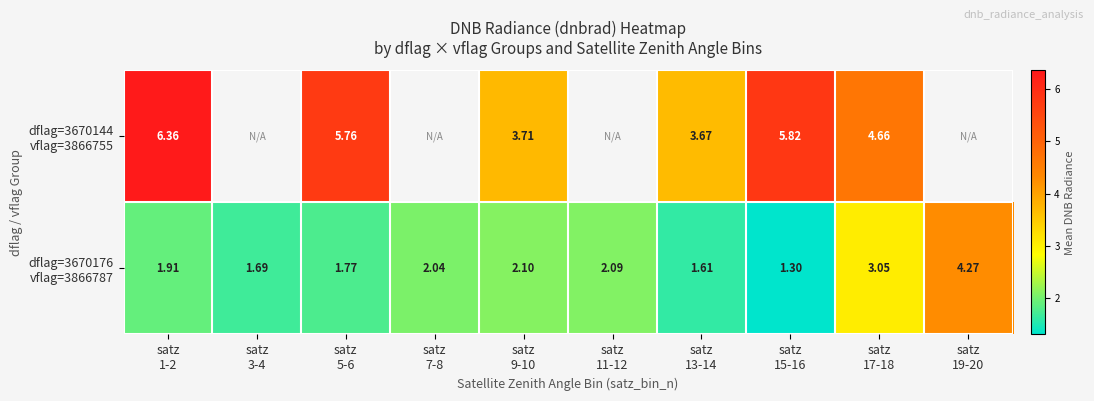

What is the greatest value displayed?

6.4